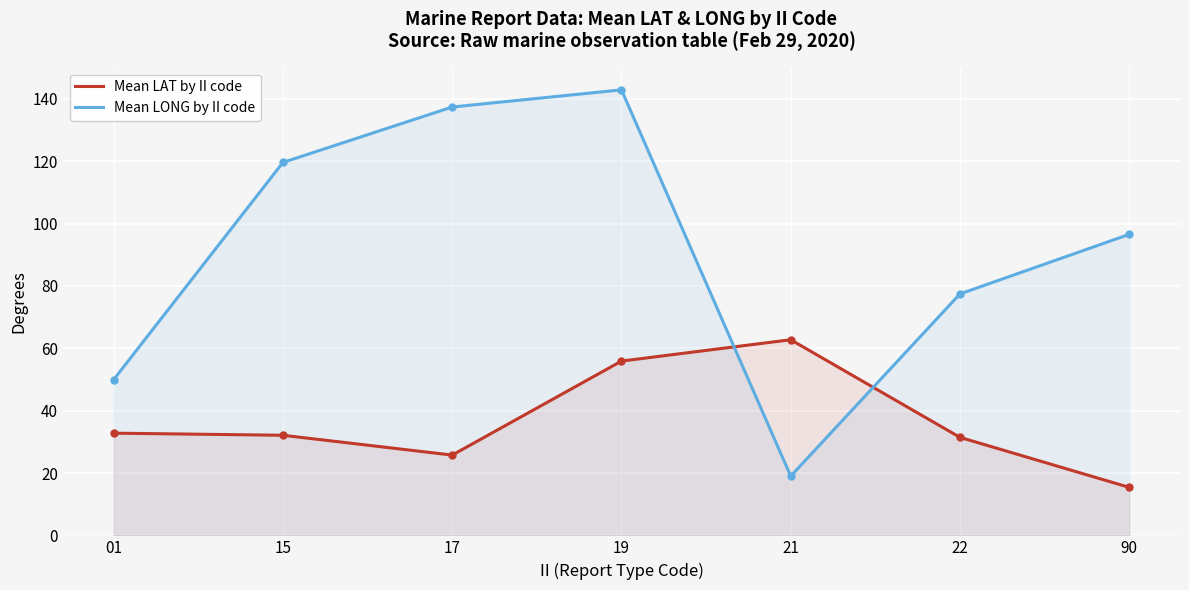

Between which two adjacent categories do Mean LAT by II code and Mean LONG by II code first intersect?

19 and 21